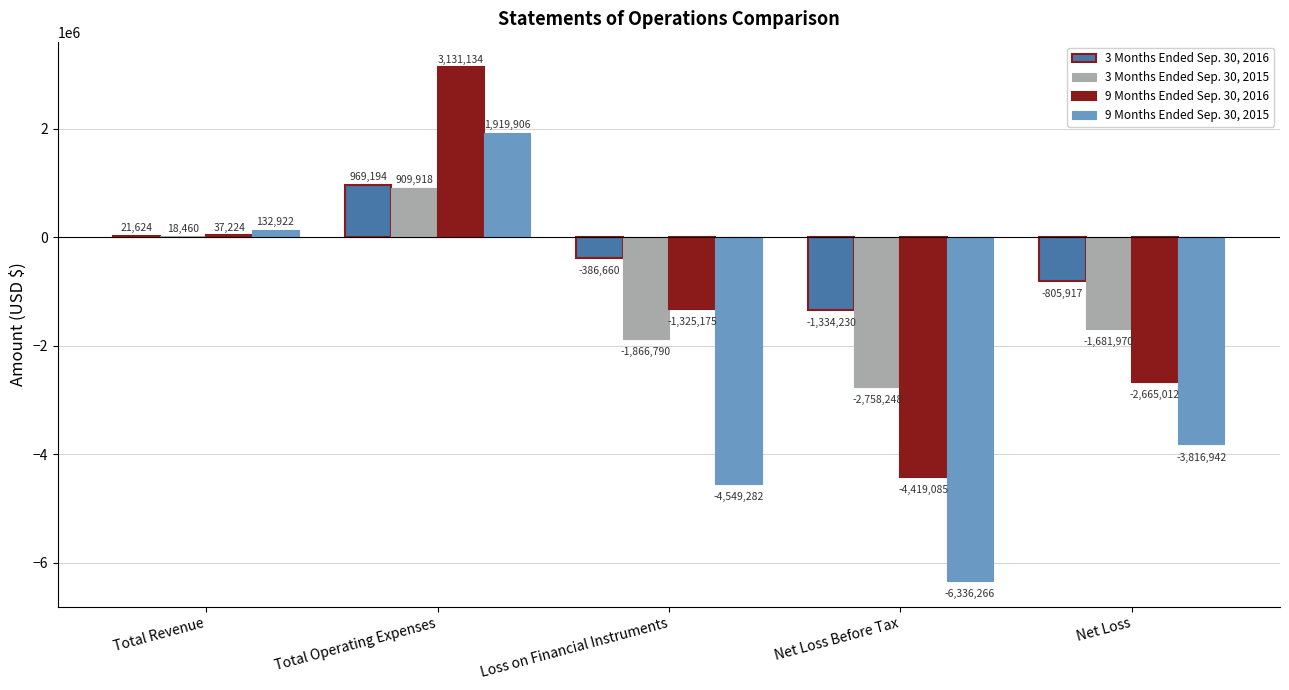

Which category has the highest value across all series?

Total Operating Expenses